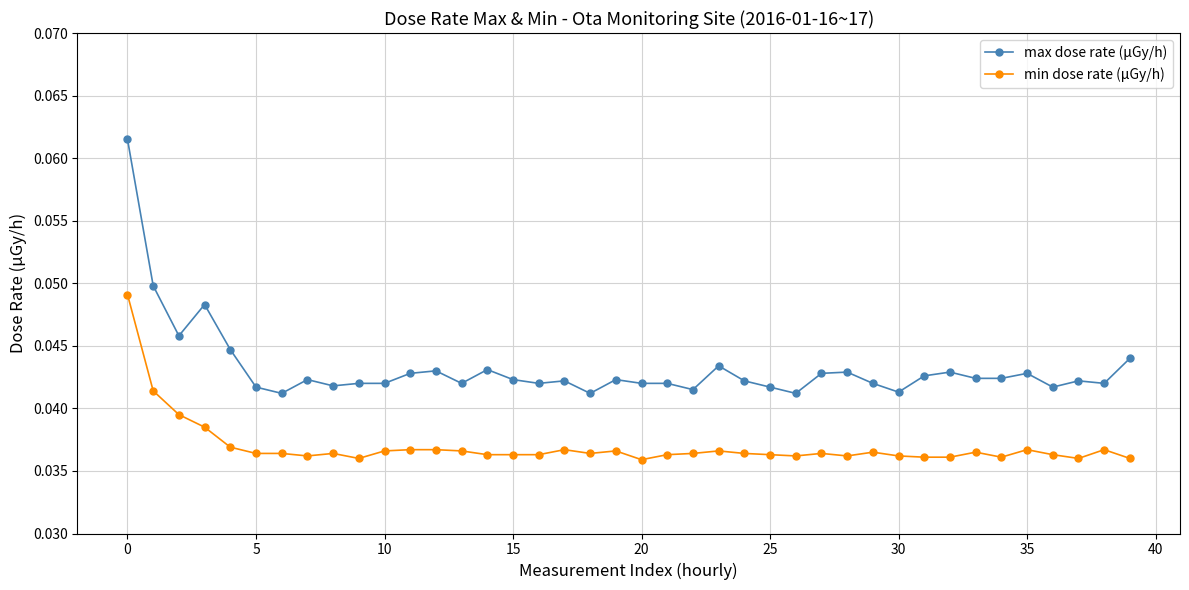

Which series has the largest range (max minus min)?

max dose rate (μGy/h)